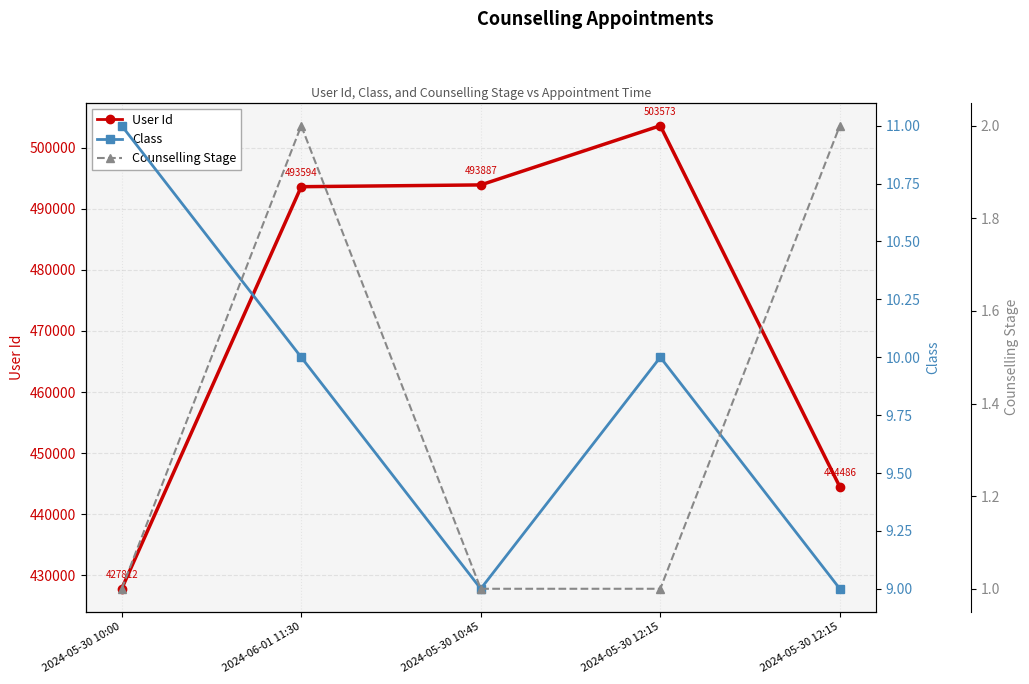

Which category has the highest value in the Counselling Stage series?

2024-06-01 11:30